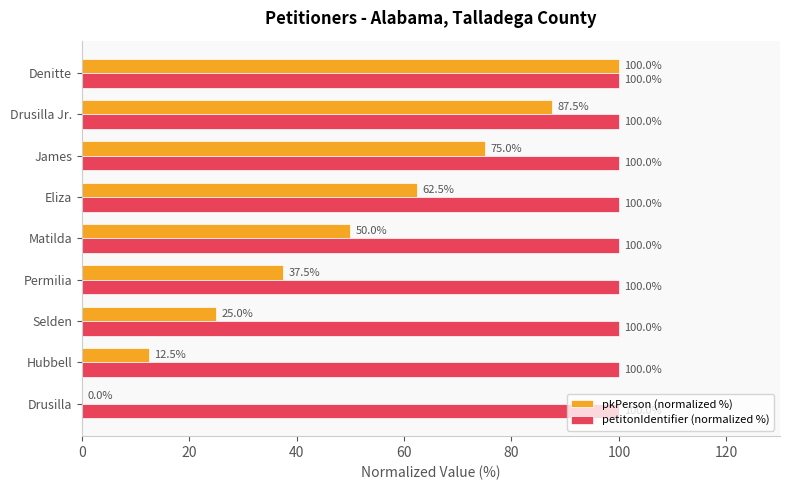

Which series has the widest spread of values?

pkPerson (normalized %)